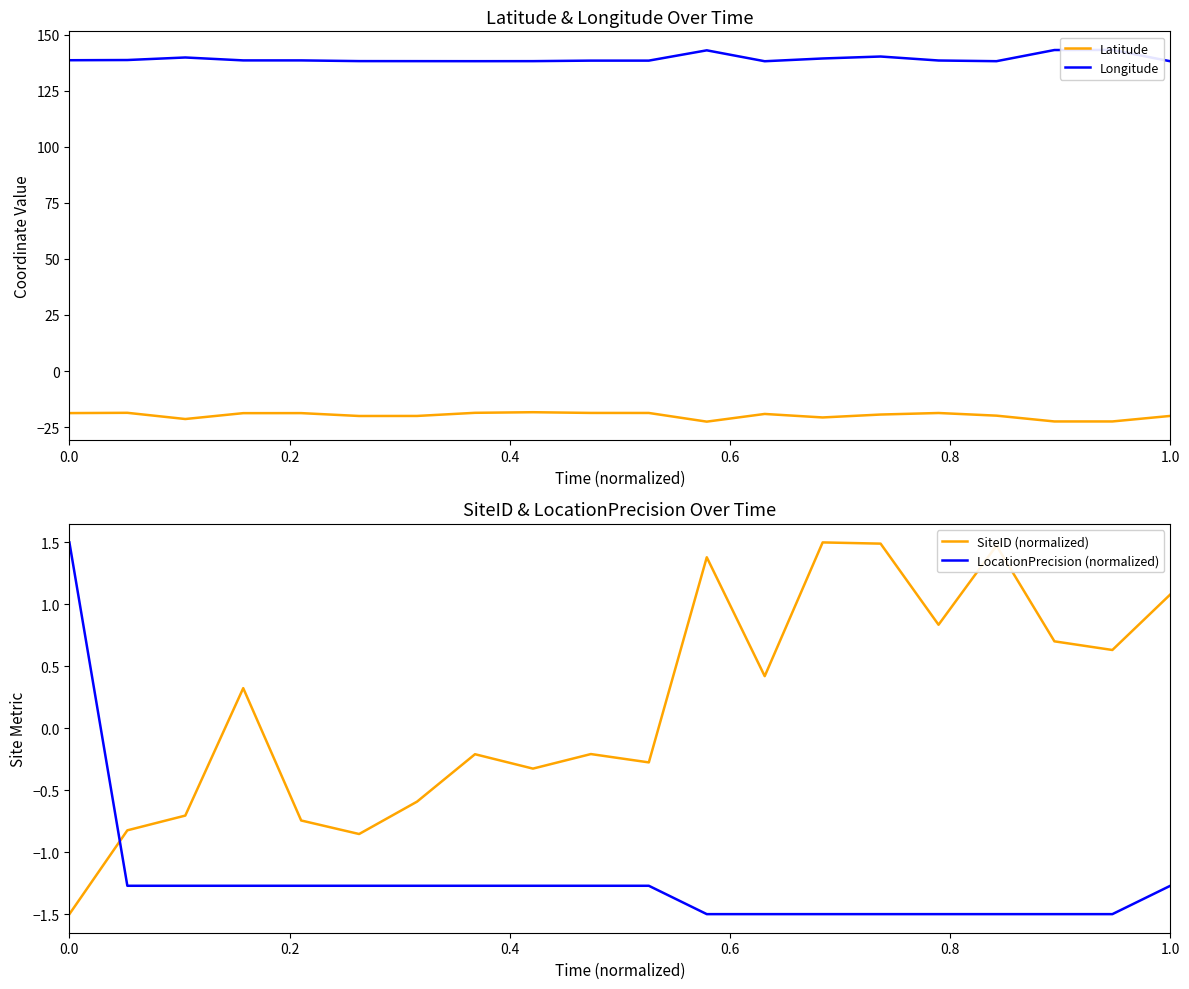

What is the lowest value of the Latitude series?

-22.6